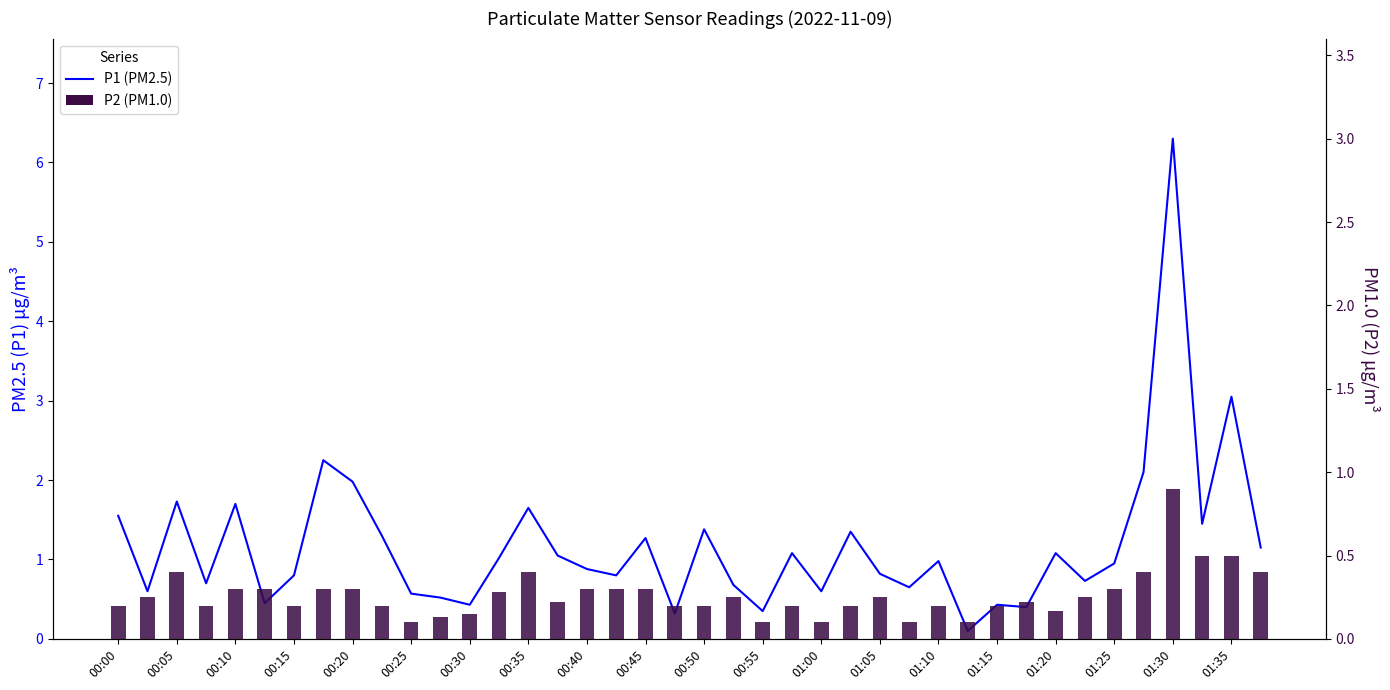

Reading right to left, extract all data points from this chart.

P1: 1.1	3.0	1.4	6.3	2.1	0.9	0.7	1.1	0.4	0.4	0.1	1.0	0.7	0.8	1.4	0.6	1.1	0.3	0.7	1.4	0.3	1.3	0.8	0.9	1.1	1.6	1.0	0.4	0.5	0.6	1.3	2.0	2.2	0.8	0.5	1.7	0.7	1.7	0.6	1.6
P2: 0.4	0.5	0.5	0.9	0.4	0.3	0.2	0.2	0.2	0.2	0.1	0.2	0.1	0.2	0.2	0.1	0.2	0.1	0.2	0.2	0.2	0.3	0.3	0.3	0.2	0.4	0.3	0.1	0.1	0.1	0.2	0.3	0.3	0.2	0.3	0.3	0.2	0.4	0.2	0.2